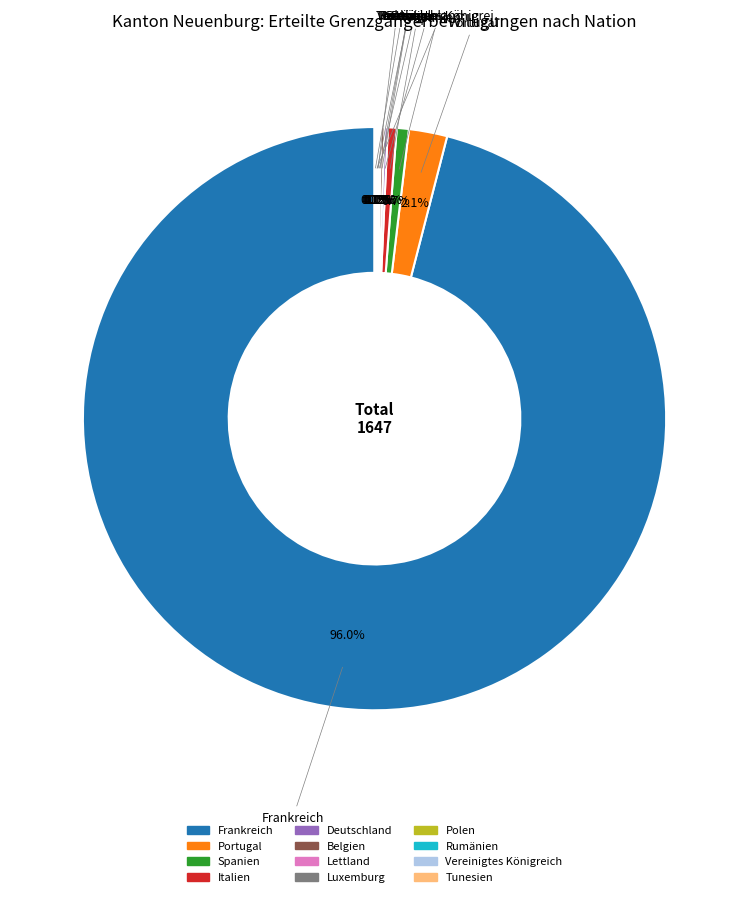

What is the largest slice in the pie chart?

Frankreich